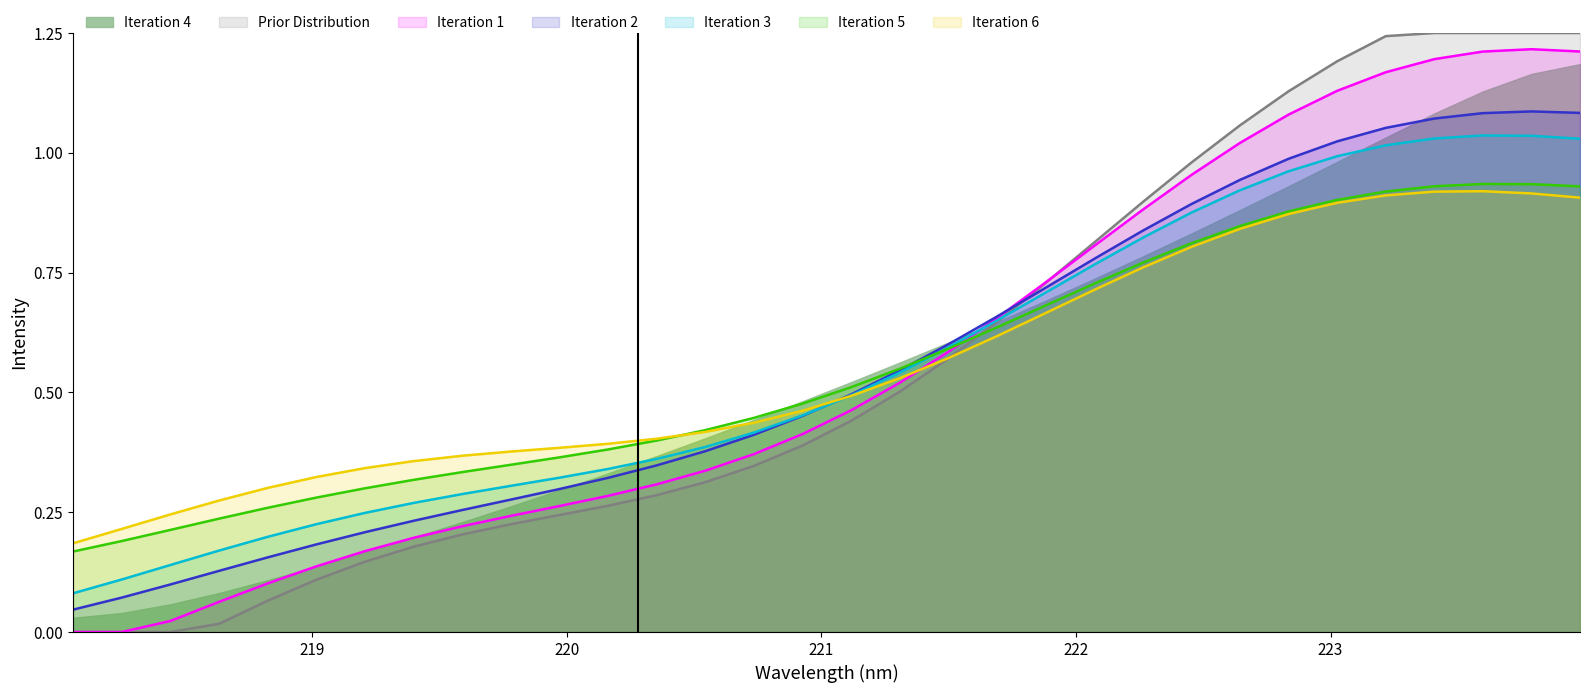

Which series has the widest spread of values?

Prior Distribution